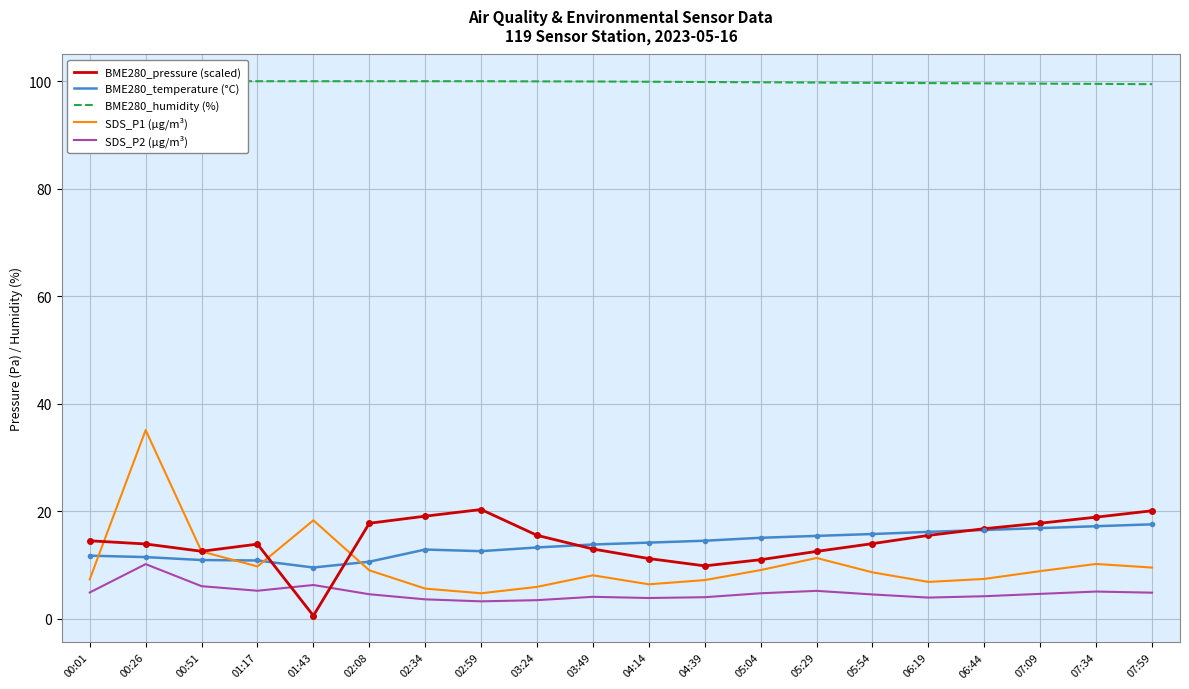

Reading right to left, extract all data points from this chart.

BME280_pressure (scaled): 07:59=20.1	07:34=18.9	07:09=17.8	06:44=16.8	06:19=15.5	05:54=14.0	05:29=12.6	05:04=11.0	04:39=9.9	04:14=11.2	03:49=13.0	03:24=15.6	02:59=20.4	02:34=19.1	02:08=17.8	01:43=0.6	01:17=13.9	00:51=12.6	00:26=13.9	00:01=14.5
BME280_temperature (°C): 07:59=17.6	07:34=17.2	07:09=16.9	06:44=16.6	06:19=16.2	05:54=15.8	05:29=15.4	05:04=15.1	04:39=14.6	04:14=14.2	03:49=13.8	03:24=13.3	02:59=12.6	02:34=12.9	02:08=10.7	01:43=9.6	01:17=10.9	00:51=11.0	00:26=11.5	00:01=11.8
BME280_humidity (%): 07:59=99.5	07:34=99.5	07:09=99.5	06:44=99.6	06:19=99.7	05:54=99.7	05:29=99.8	05:04=99.8	04:39=99.8	04:14=99.9	03:49=100.0	03:24=100.0	02:59=100.0	02:34=100.0	02:08=100.0	01:43=100.0	01:17=100.0	00:51=100.0	00:26=100.0	00:01=100.0
SDS_P1 (µg/m³): 07:59=9.6	07:34=10.2	07:09=8.9	06:44=7.5	06:19=6.9	05:54=8.7	05:29=11.3	05:04=9.1	04:39=7.2	04:14=6.5	03:49=8.1	03:24=6.0	02:59=4.8	02:34=5.7	02:08=9.1	01:43=18.4	01:17=9.8	00:51=12.6	00:26=35.1	00:01=7.4
SDS_P2 (µg/m³): 07:59=4.9	07:34=5.1	07:09=4.7	06:44=4.2	06:19=4.0	05:54=4.6	05:29=5.2	05:04=4.8	04:39=4.0	04:14=3.9	03:49=4.1	03:24=3.5	02:59=3.3	02:34=3.6	02:08=4.6	01:43=6.3	01:17=5.2	00:51=6.1	00:26=10.2	00:01=4.9